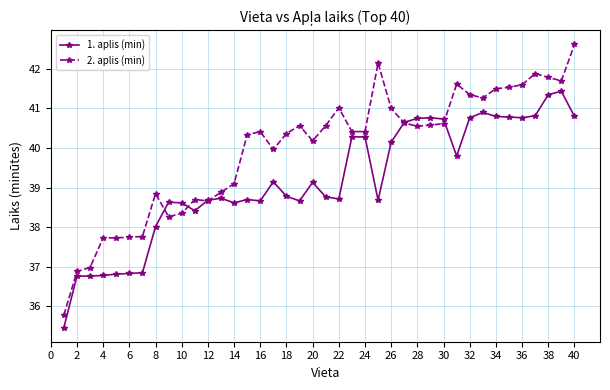

Which series has the largest total across all categories?

2. aplis (min)